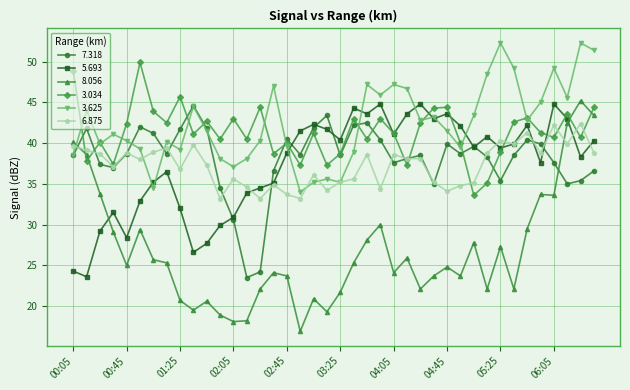

How many distinct data groups are displayed?

6